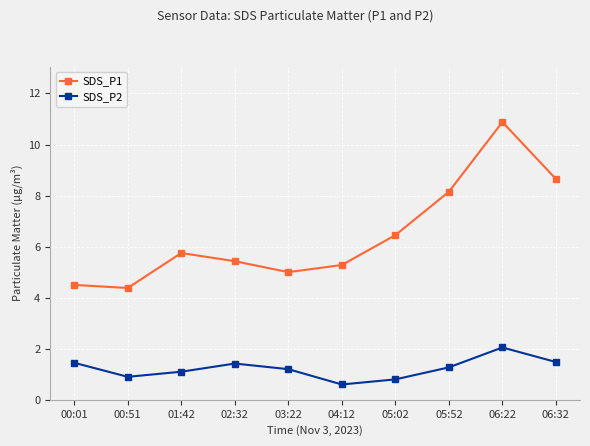

What is the minimum value shown in the chart?

0.6